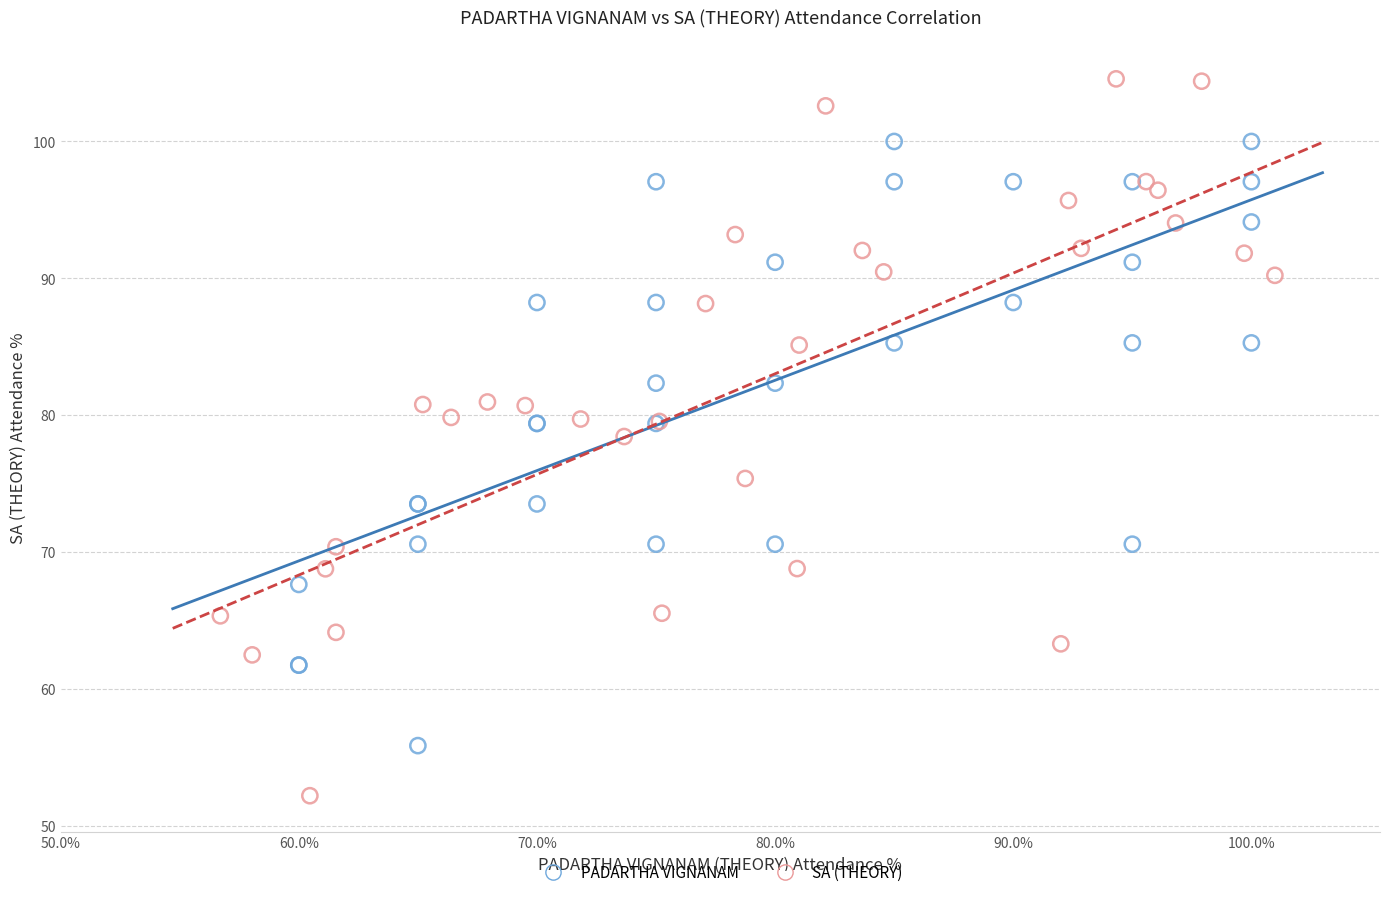

Which series has the widest spread of Y values?

SA (THEORY)